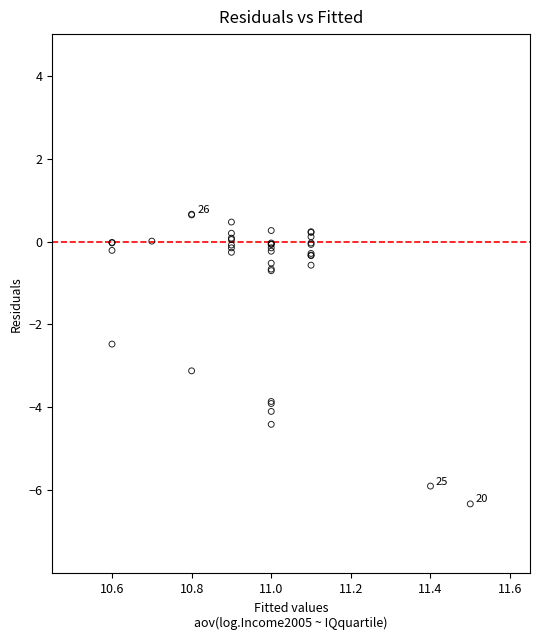

What Y value in the scatter plot is closest to -2?

-2.5